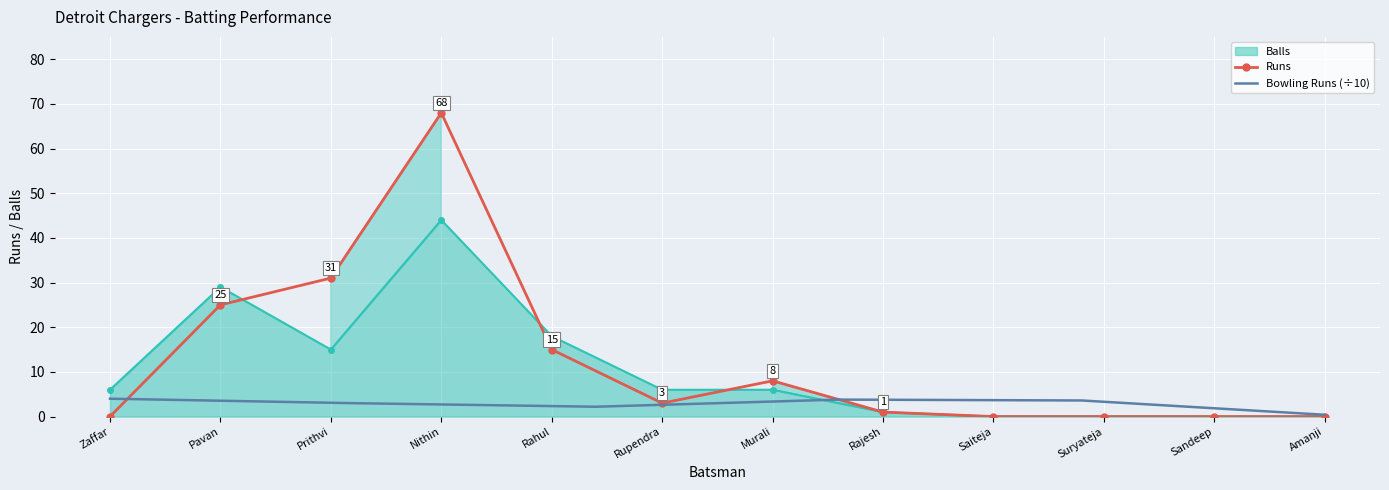

At which category does Balls reach its first local peak?

Pavan